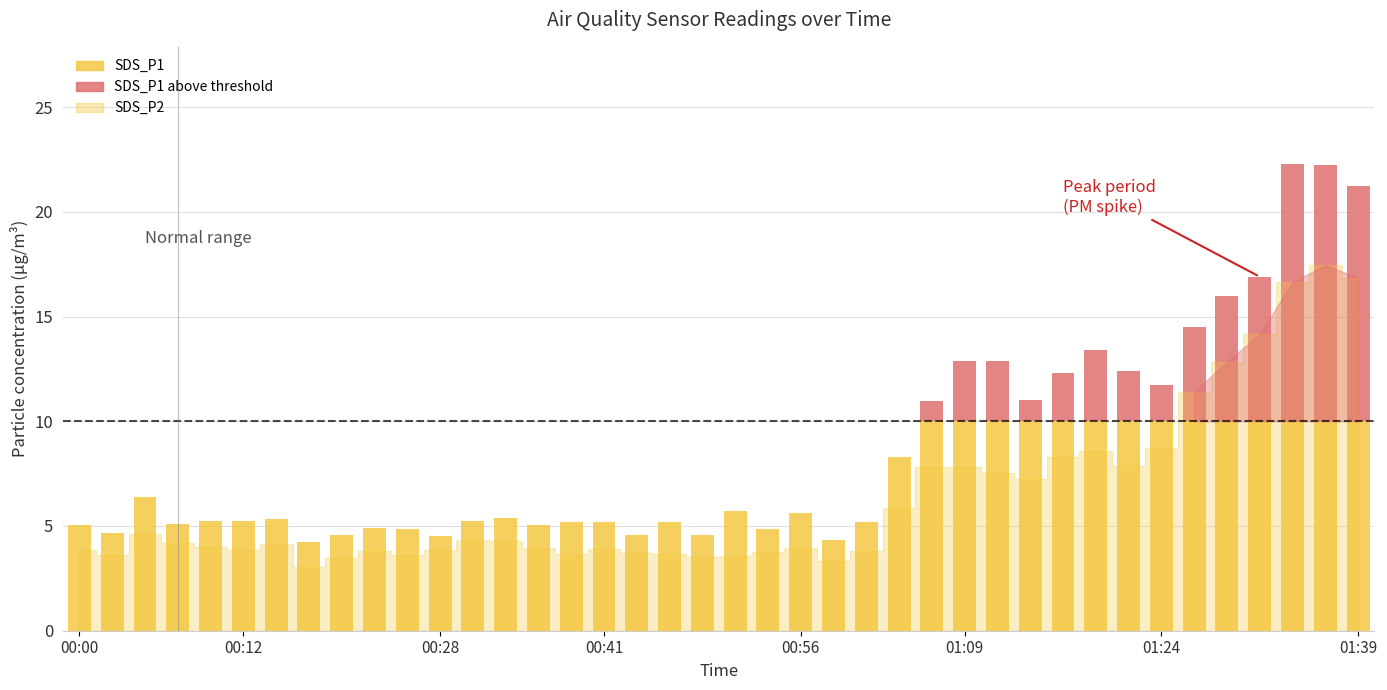

At how many categories does at least one series exceed 8?

15